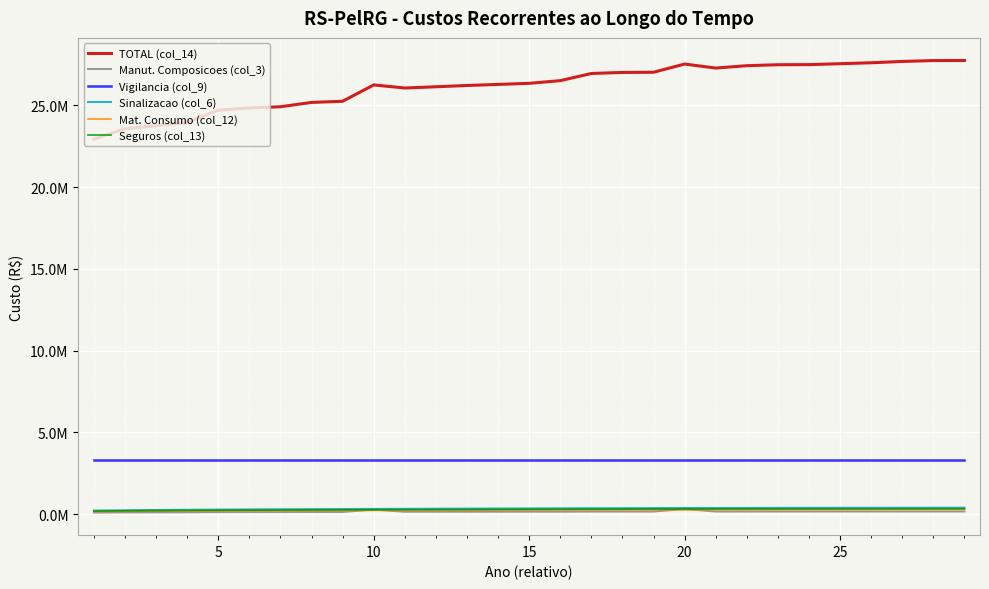

True or false: Sinalizacao (col_6) and TOTAL (col_14) intersect in this chart.

False